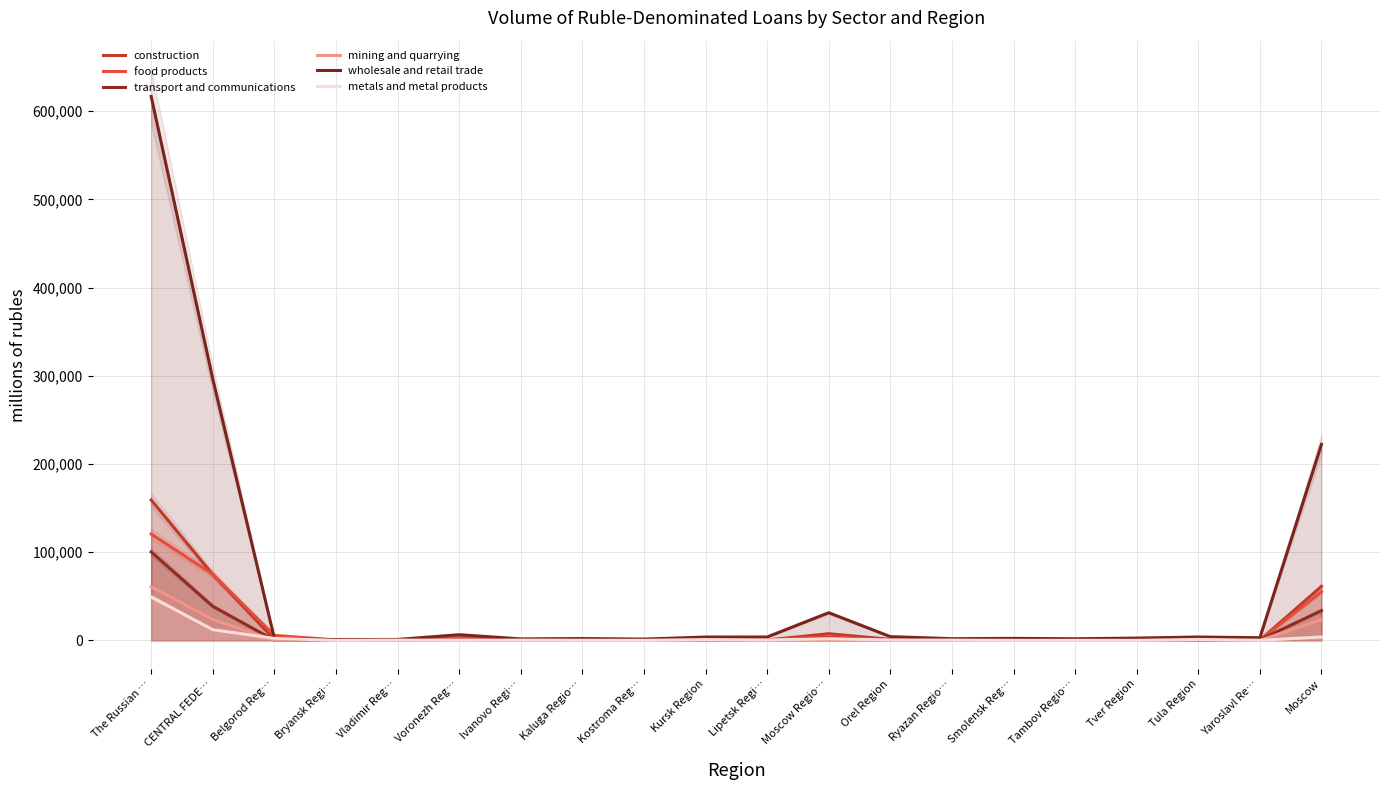

Reading right to left, what are all the values shown in this chart?

construction: 61205	297	1331	102	97	249	213	1115	7552	389	116	40	157	143	305	252	39	1092	74694	159246
food products: 55171	149	710	339	324	220	1110	444	3848	633	964	62	417	102	3692	664	391	5719	74959	120603
transport and communications: 33739	675	145	191	85	148	141	48	2721	63	76	18	43	36	273	90	40	123	38655	100295
mining and quarrying: 23458	0	34	0	0	7	5	0	113	0	0	5	0	0	0	6	0	76	23704	60756
wholesale and retail trade: 222309	3012	3775	2584	1810	2265	1912	4222	31374	3801	3748	1451	2066	1657	6420	1045	853	2257	296560	616852
metals and metal products: 3817	118	1035	23	11	1	298	386	1940	411	864	58	149	274	164	312	36	2227	12124	49313